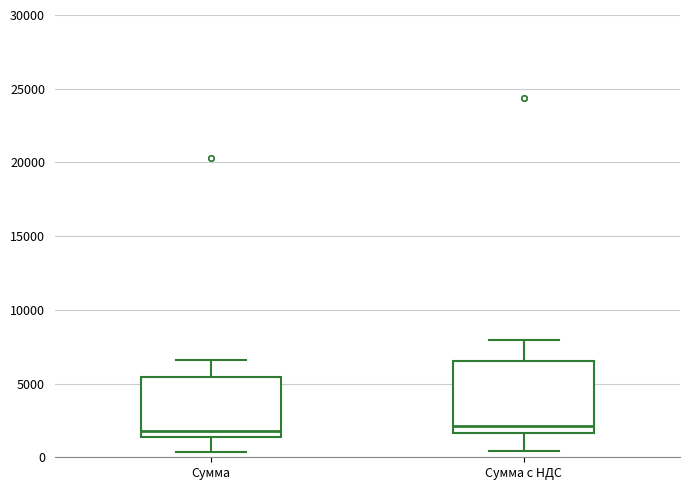

Where does the upper whisker of the box for Сумма с НДС end on the y-axis? The values are not printed on the chart, so give them approximately, as read against the axis.

8000